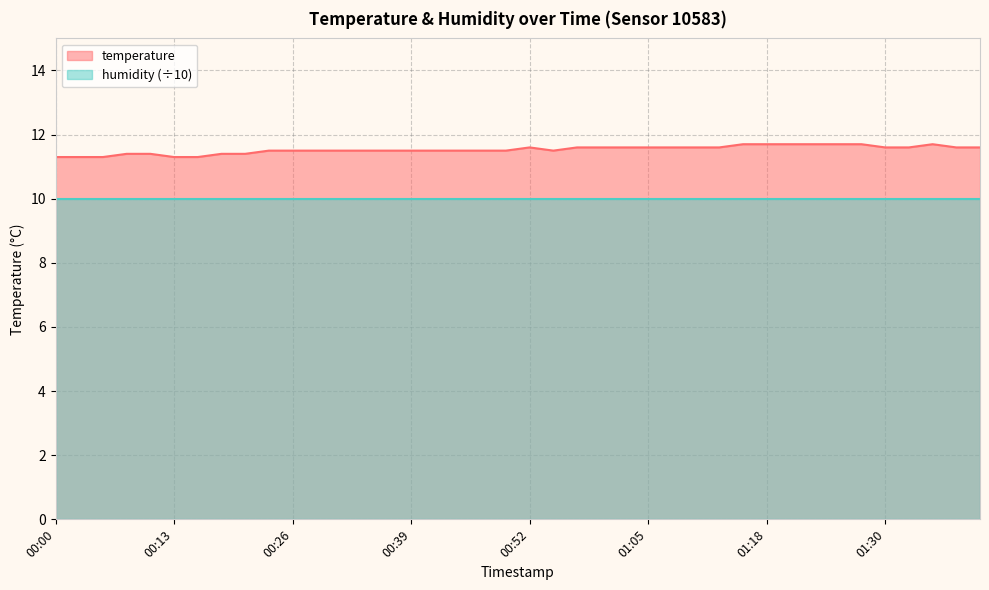

Rank the categories by value from highest to lowest.

01:15, 01:18, 01:20, 01:23, 01:25, 01:28, 01:36, 00:52, 00:57, 01:00, 01:02, 01:05, 01:07, 01:10, 01:12, 01:30, 01:33, 01:38, 01:41, 00:24, 00:26, 00:29, 00:31, 00:34, 00:37, 00:39, 00:42, 00:44, 00:47, 00:49, 00:55, 00:08, 00:11, 00:18, 00:21, 00:00, 00:03, 00:06, 00:13, 00:16